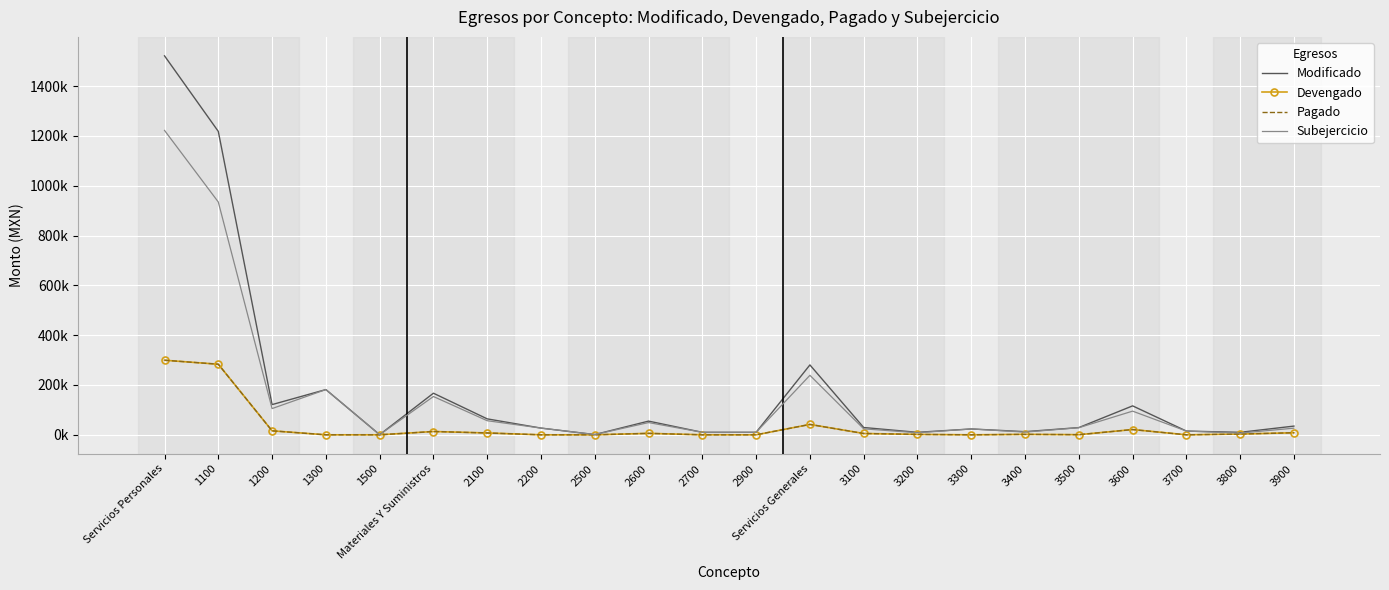

What is the highest value of the Devengado series?

299394.8